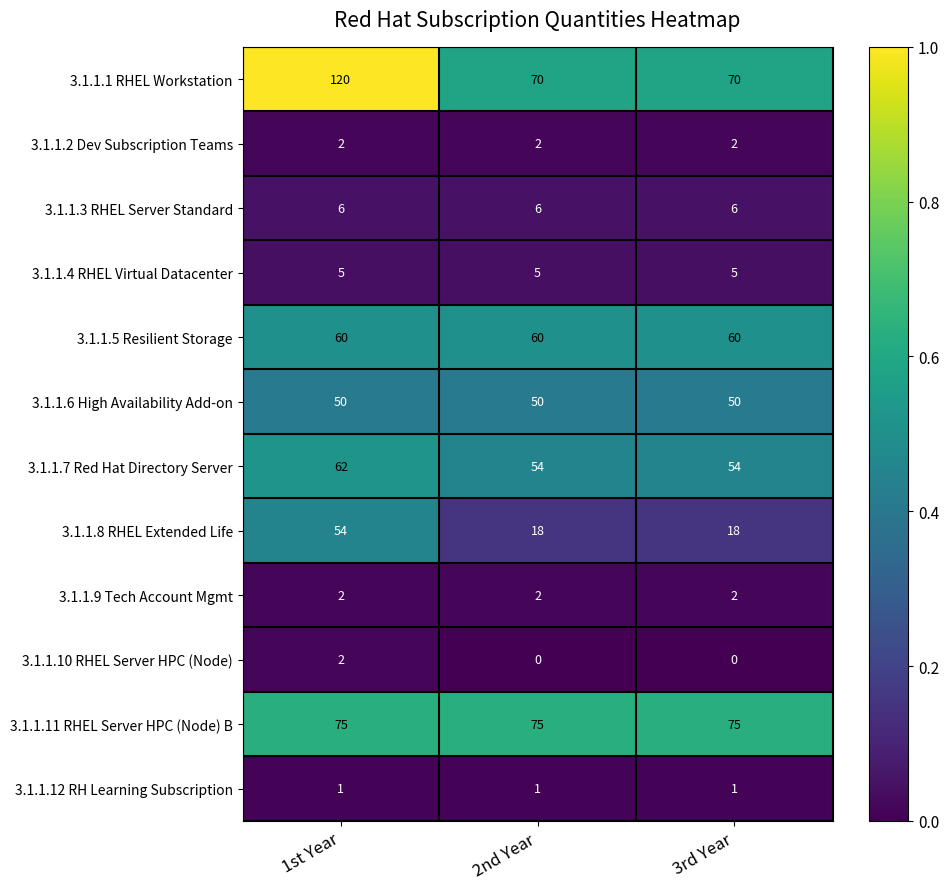

Is it true that 3.1.1.4 RHEL Virtual Datacenter equals 5 at 3rd Year?

True